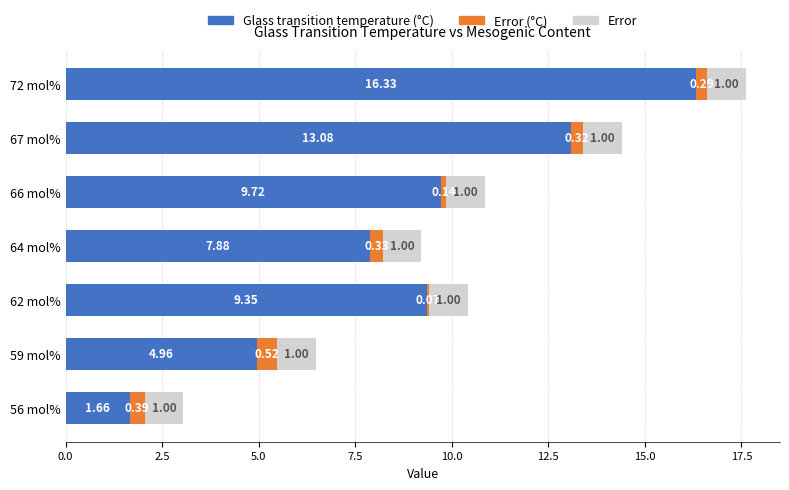

What is the total value across all series at 72 mol%?

17.6